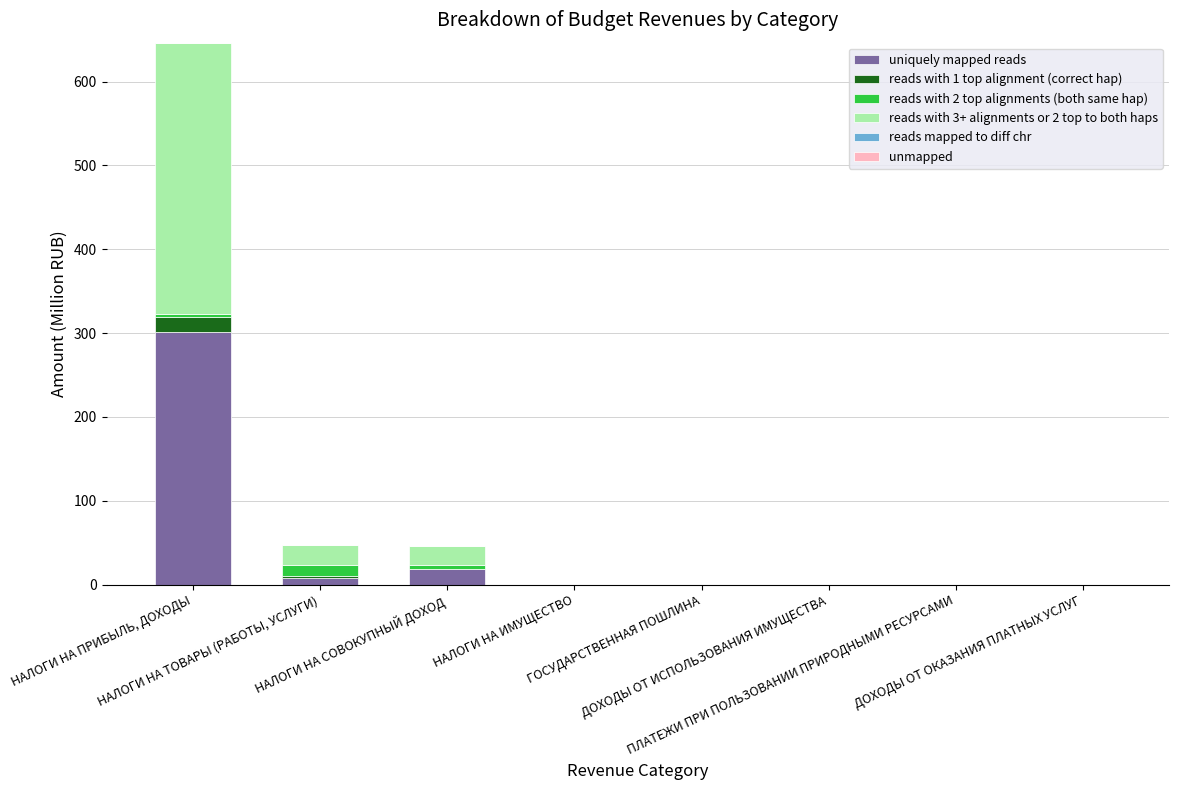

Rank the series by their maximum value, from lowest to highest.

reads mapped to diff chr, unmapped, reads with 2 top alignments (both same hap), reads with 1 top alignment (correct hap), uniquely mapped reads, reads with 3+ alignments or 2 top to both haps